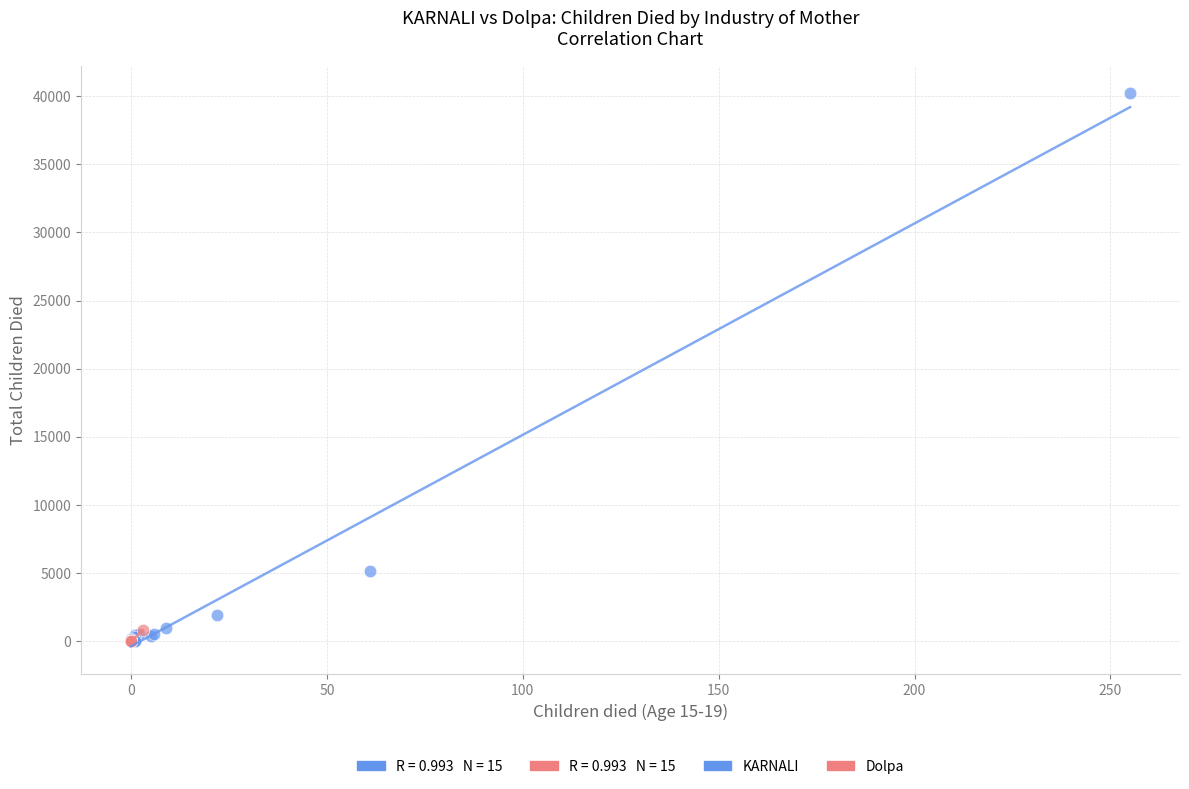

Which series has the widest spread of Y values?

KARNALI